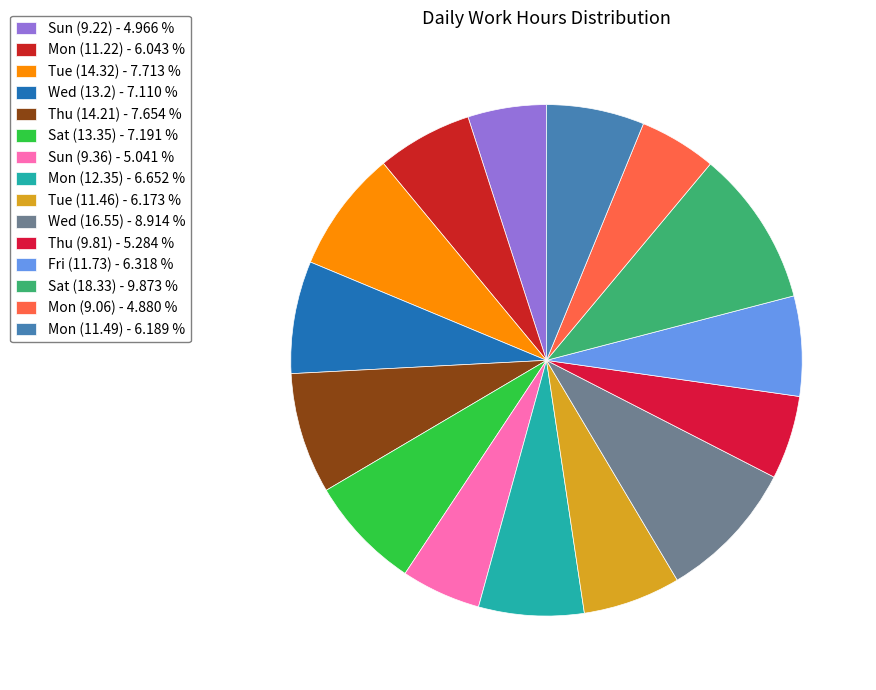

How many slices are in this pie chart?

15